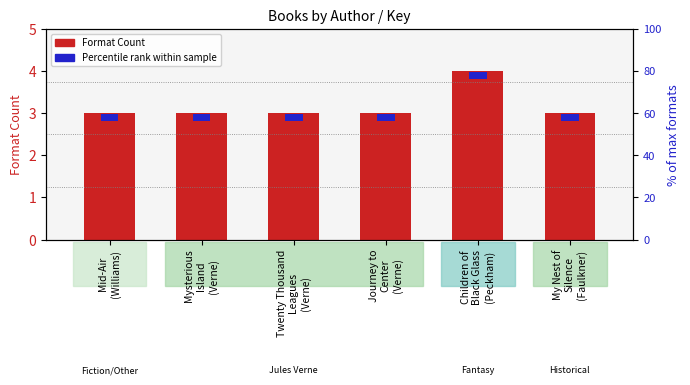

What is the sum of the values at Mysterious
Island
(Verne) and My Nest of
Silence
(Faulkner)?

6